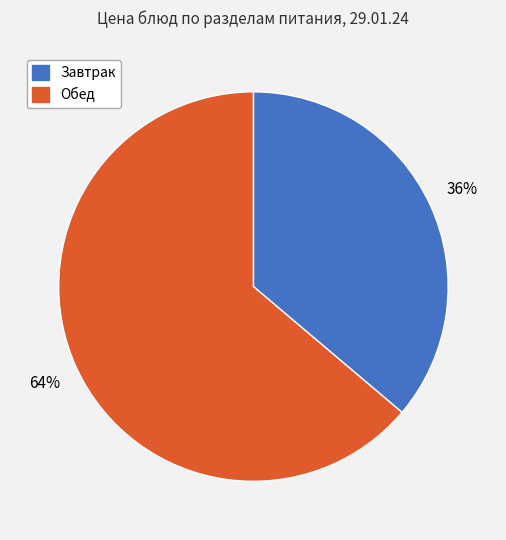

To the nearest percent, what is the average slice percentage?

50%